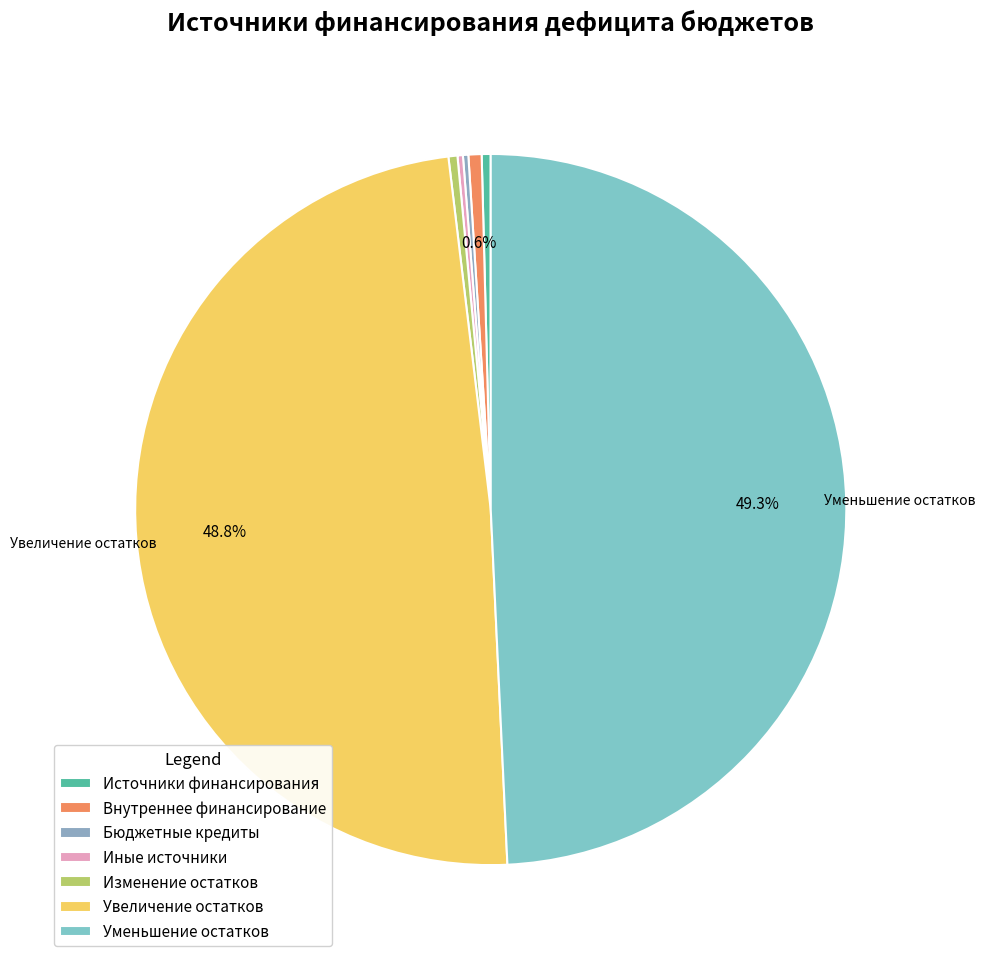

Count the number of slices in the pie.

7